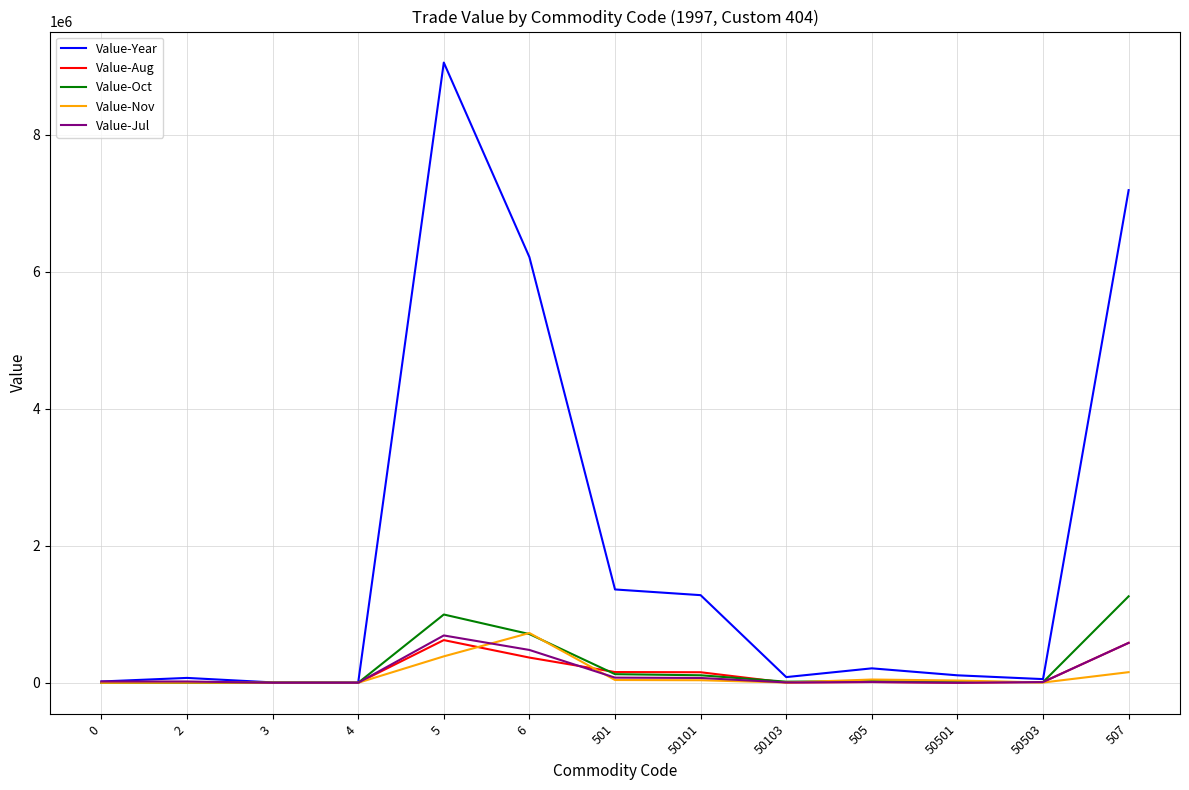

Which series has the largest total across all categories?

Value-Year